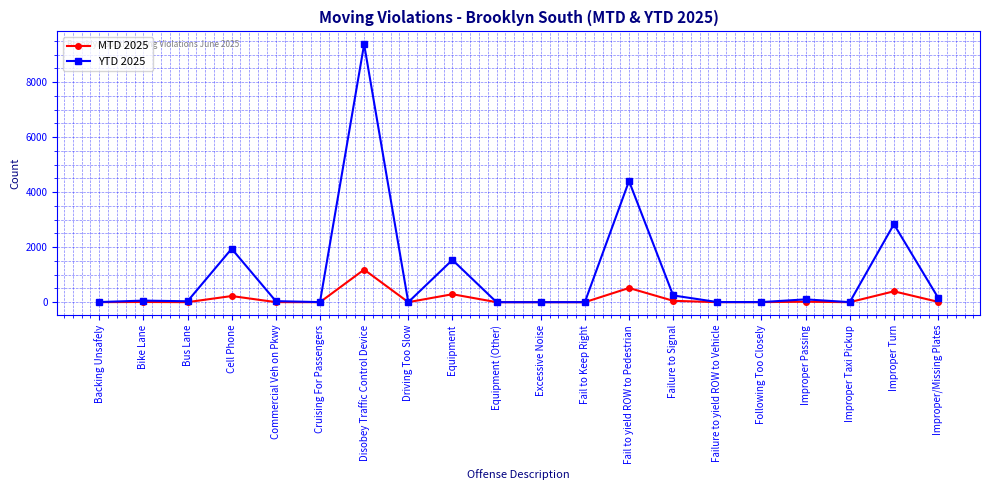

Which series has the largest range (max minus min)?

YTD 2025